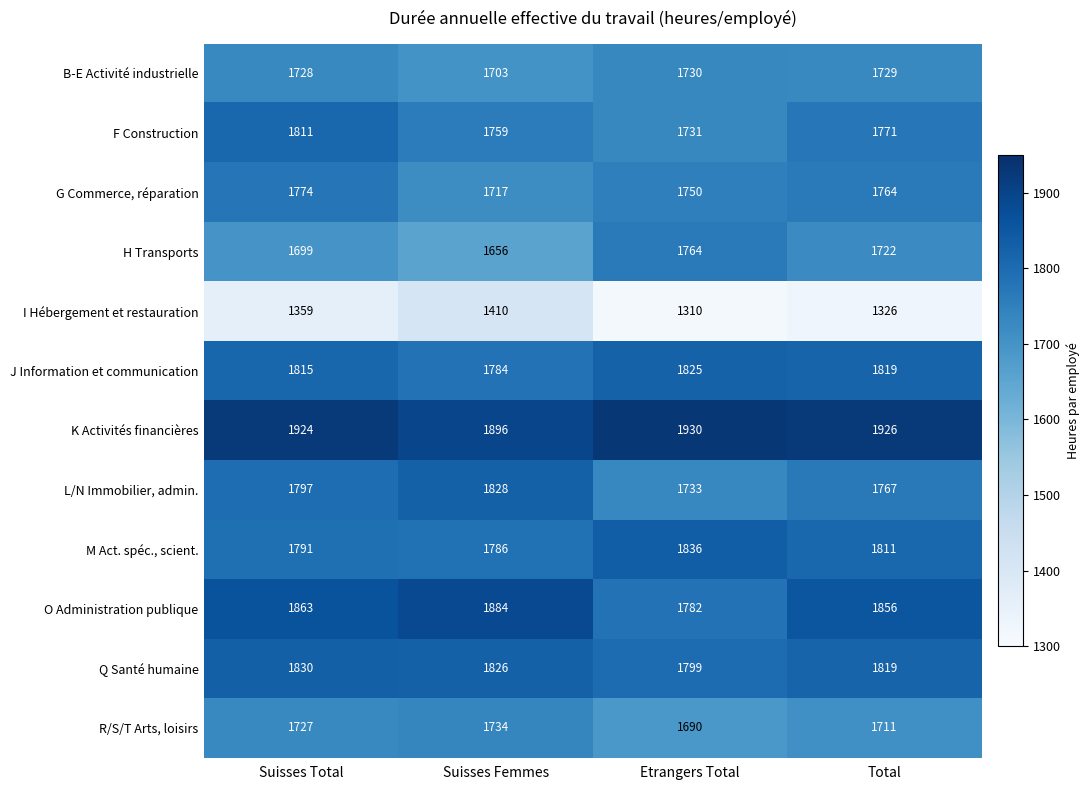

How many values in the Q Santé humaine series are below 1826?

2